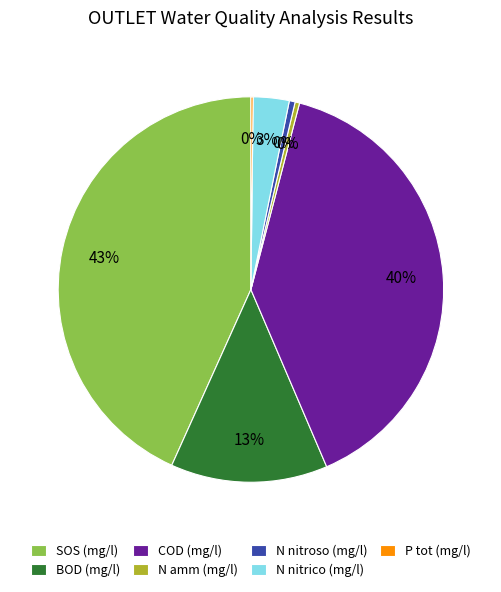

To the nearest percent, what percentage of the pie is BOD (mg/l)?

13%